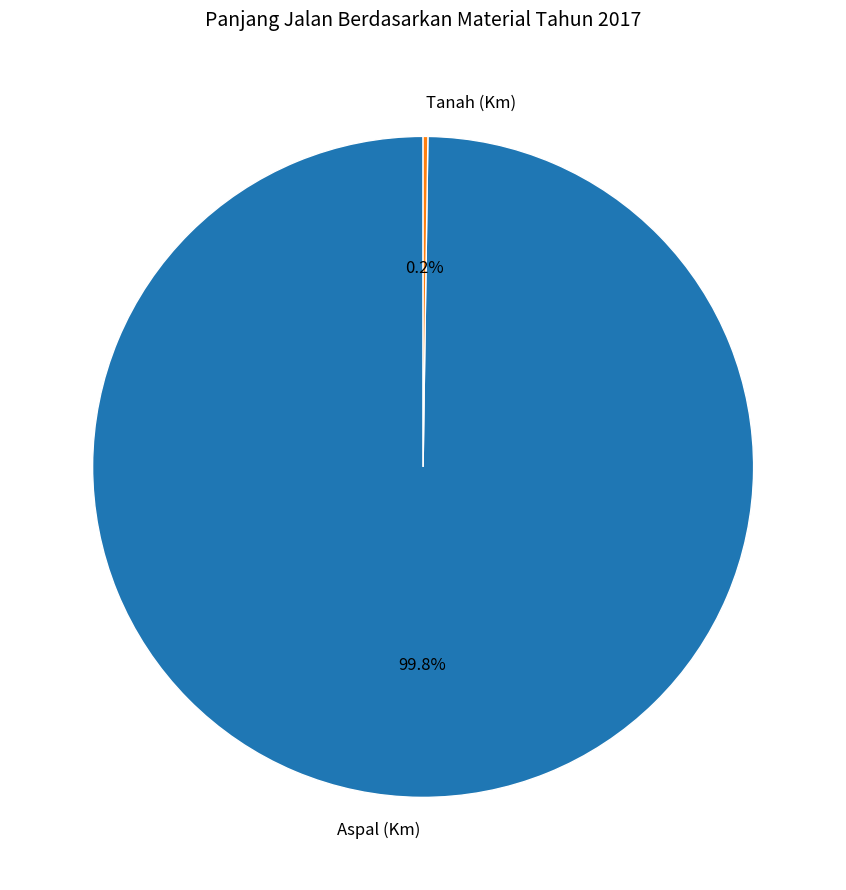

What percentage is the Aspal (Km) slice, to the nearest percent?

100%